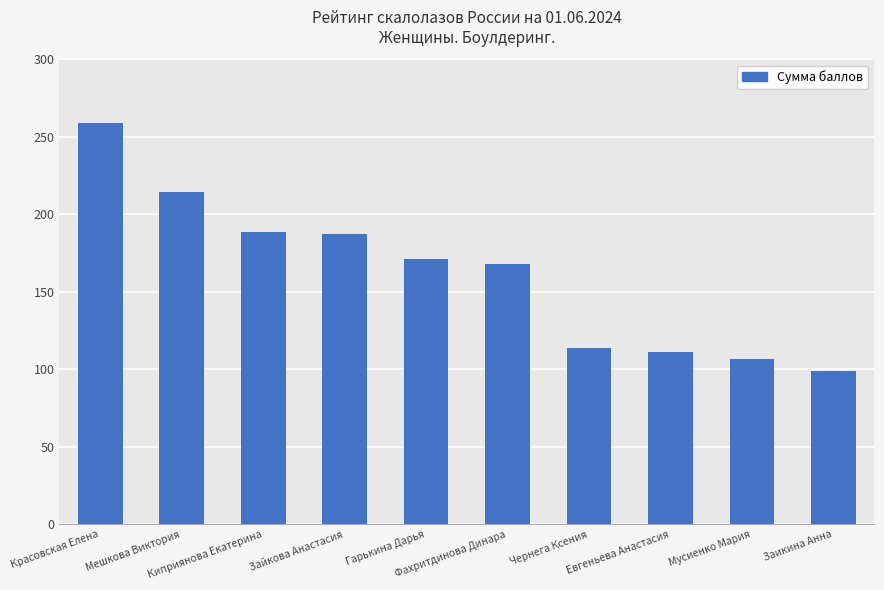

How many categories are shown in the chart?

10